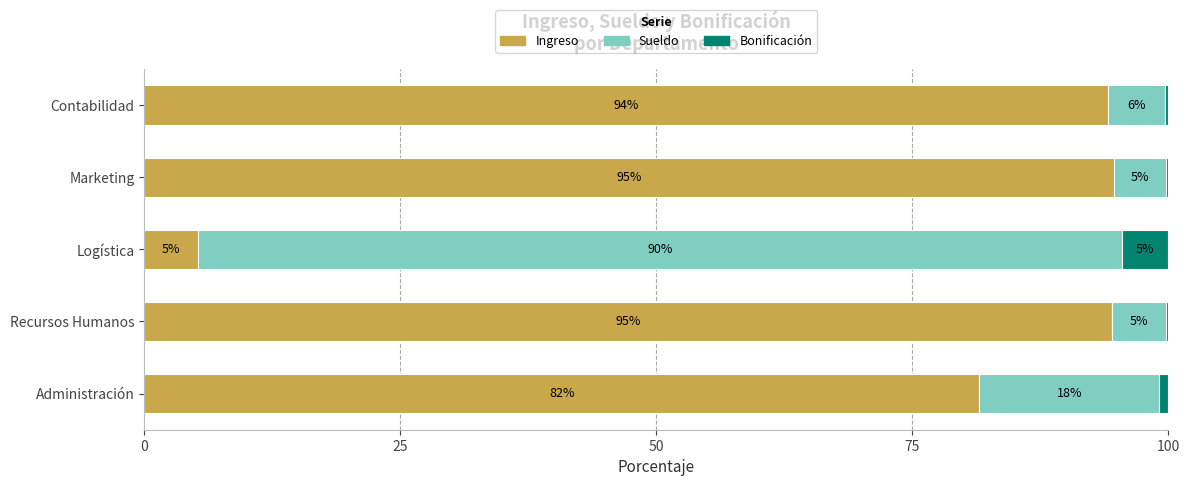

What is the total value across all series at Contabilidad?

100.0